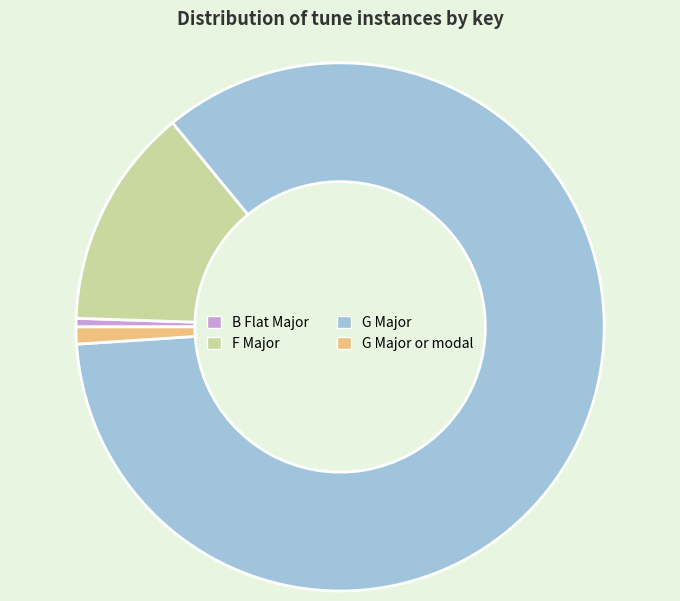

Does any single category account for the majority?

Yes